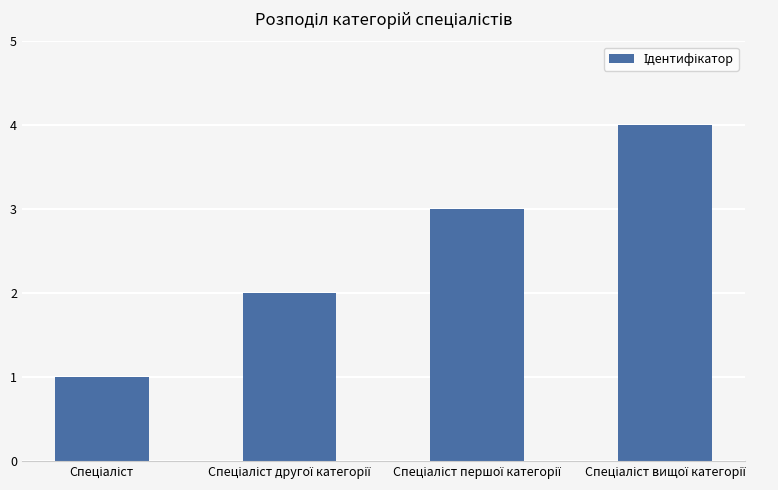

What is the difference between the maximum and minimum values?

3